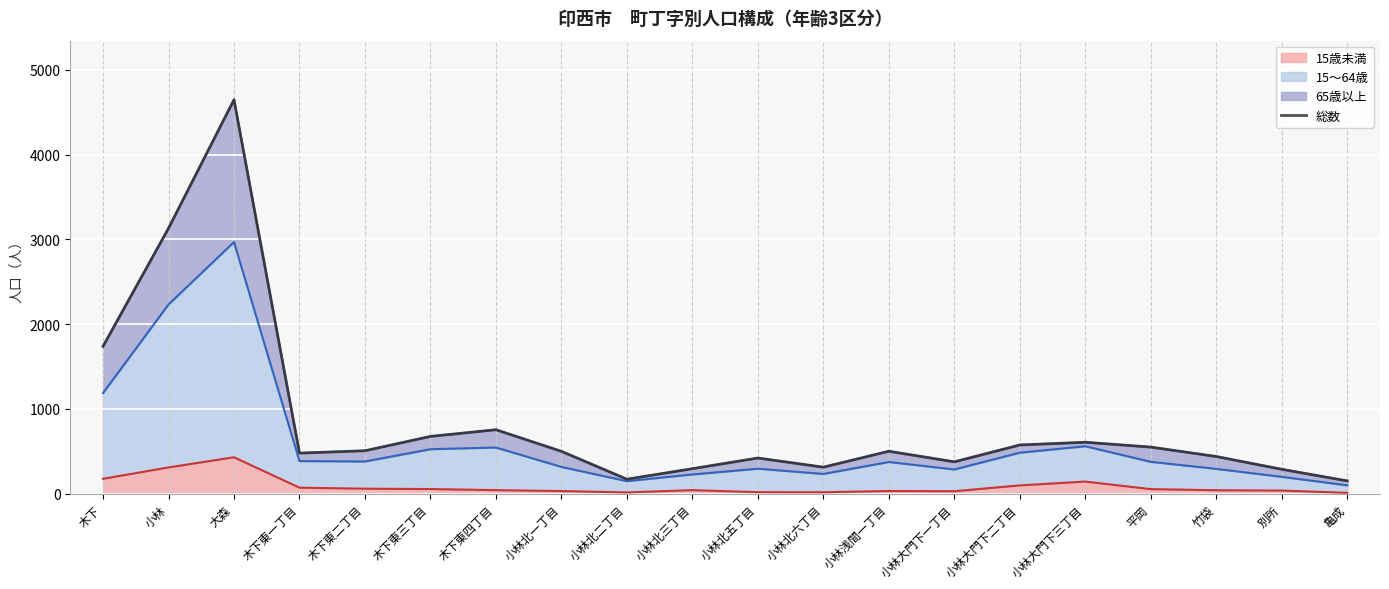

List the labels in order of value, largest first.

大森, 小林, 木下, 木下東四丁目, 木下東三丁目, 小林大門下三丁目, 小林大門下二丁目, 平岡, 木下東二丁目, 小林浅間一丁目, 小林北一丁目, 木下東一丁目, 竹袋, 小林北五丁目, 小林大門下一丁目, 小林北六丁目, 小林北三丁目, 別所, 小林北二丁目, 亀成